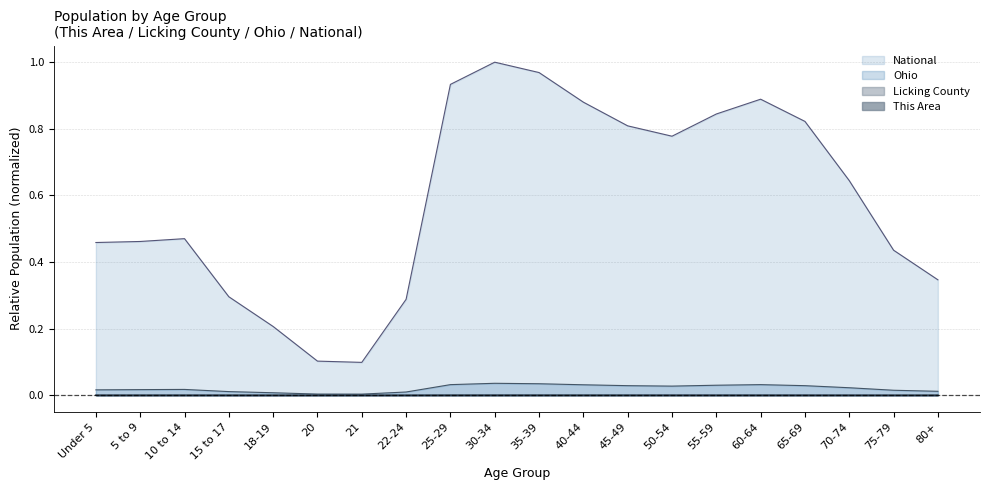

What is the spread (max minus min) of values at 40-44?

0.9